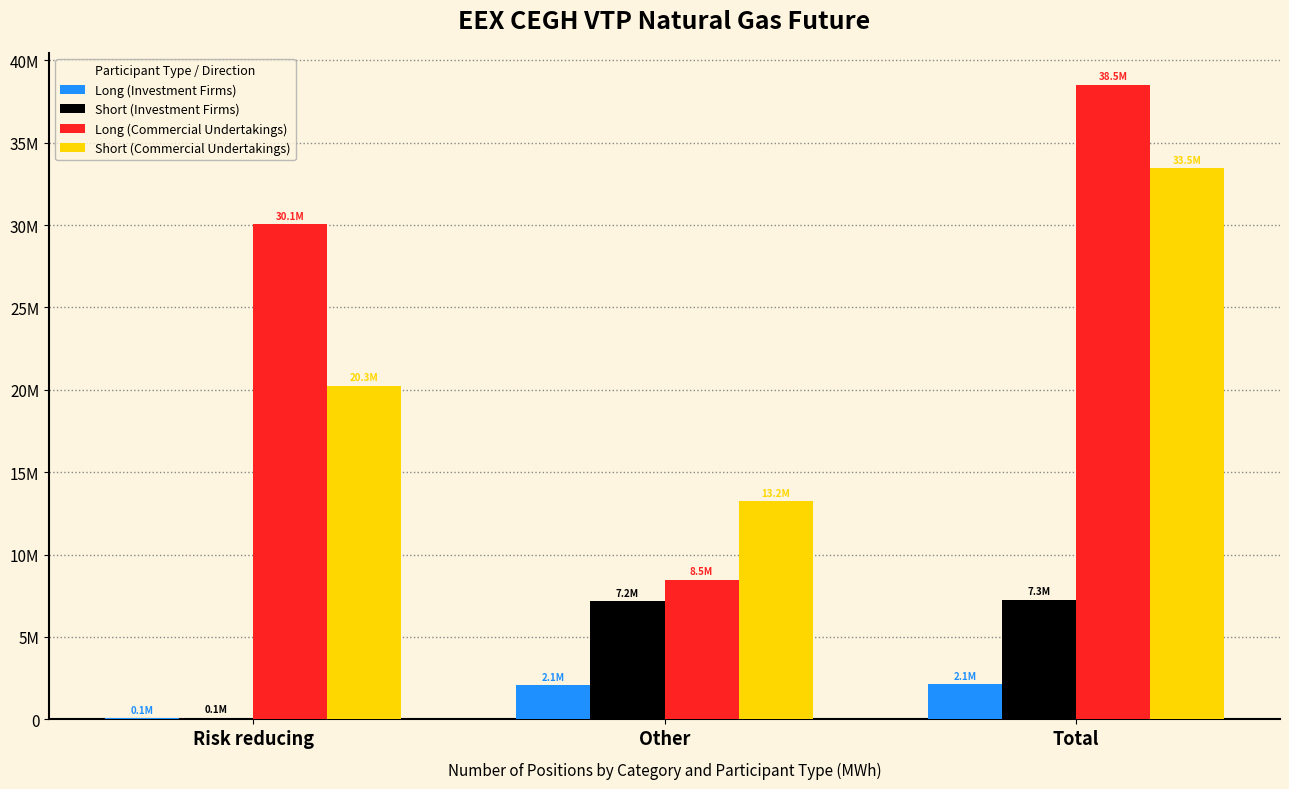

At which label does Long (Investment Firms) reach its minimum?

Risk reducing